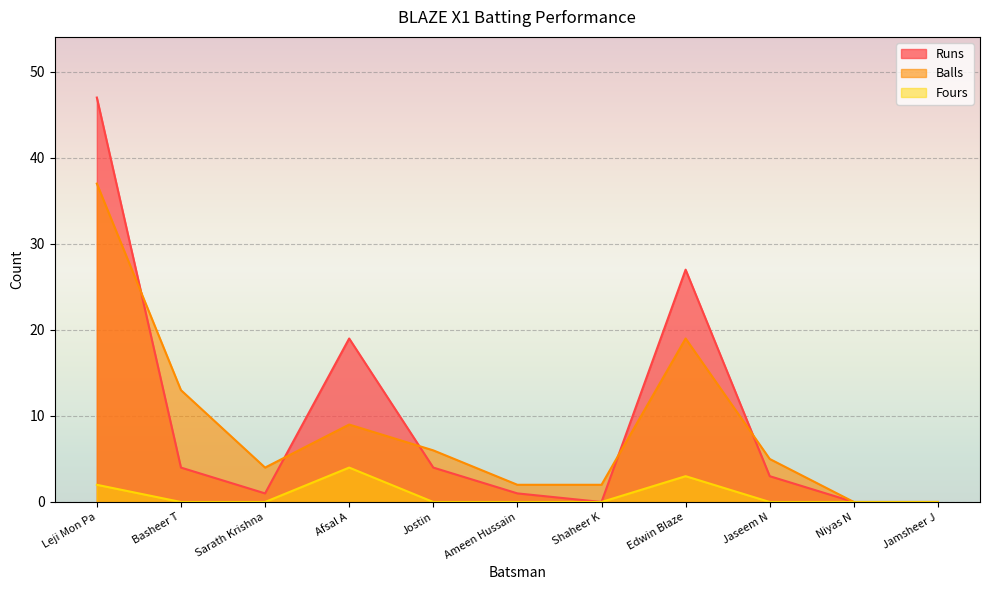

True or false: Fours and Runs intersect in this chart.

False